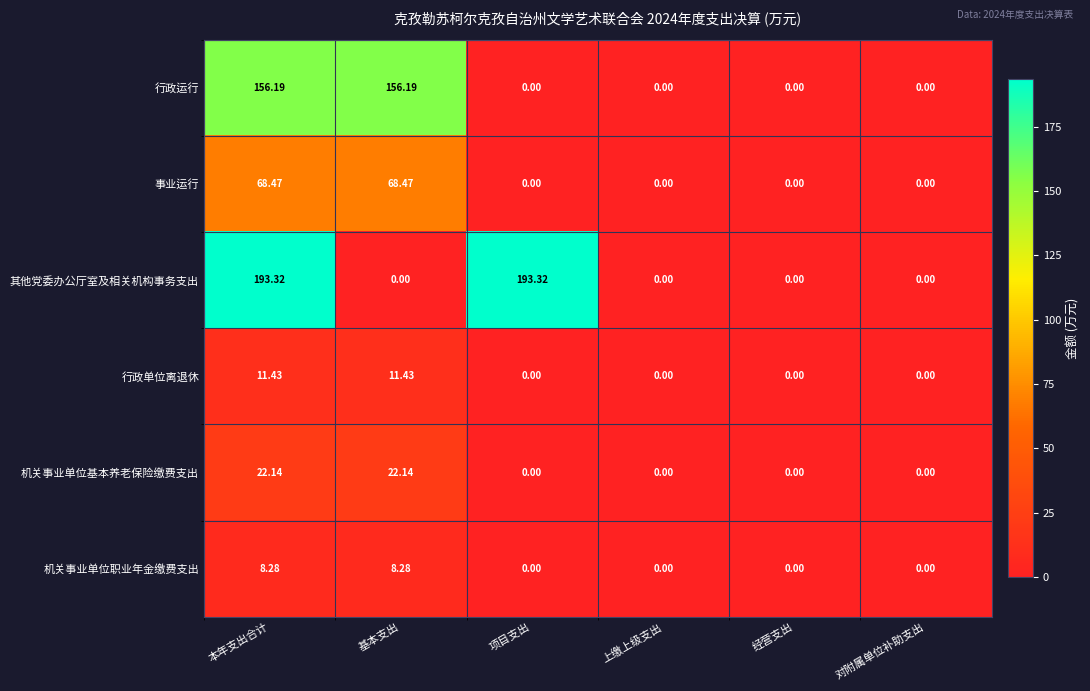

Rank the series by their maximum value, from lowest to highest.

机关事业单位职业年金缴费支出, 行政单位离退休, 机关事业单位基本养老保险缴费支出, 事业运行, 行政运行, 其他党委办公厅室及相关机构事务支出